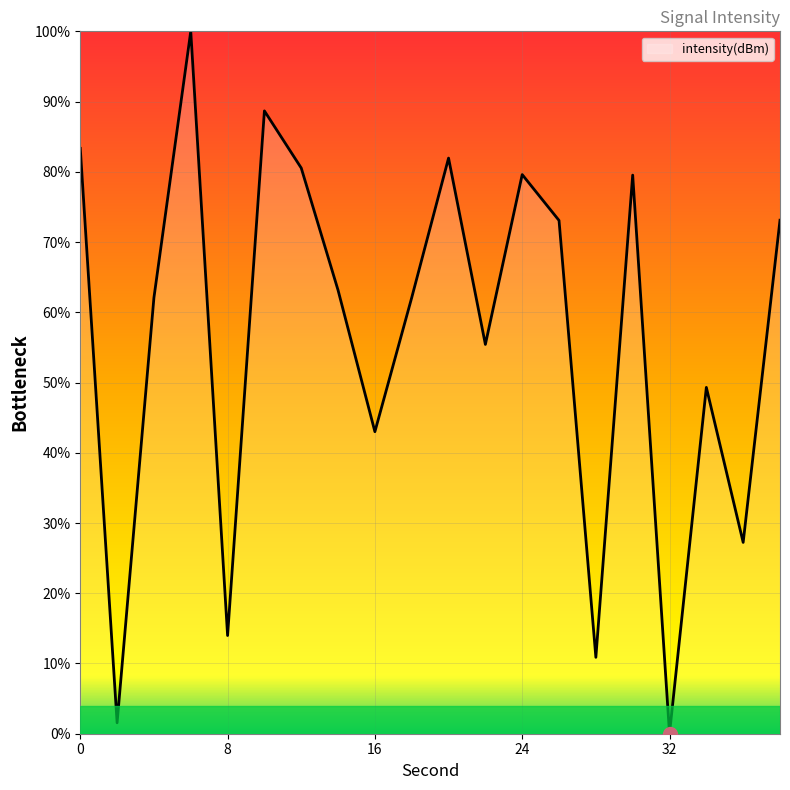

What is the maximum value shown in the chart?

100.0